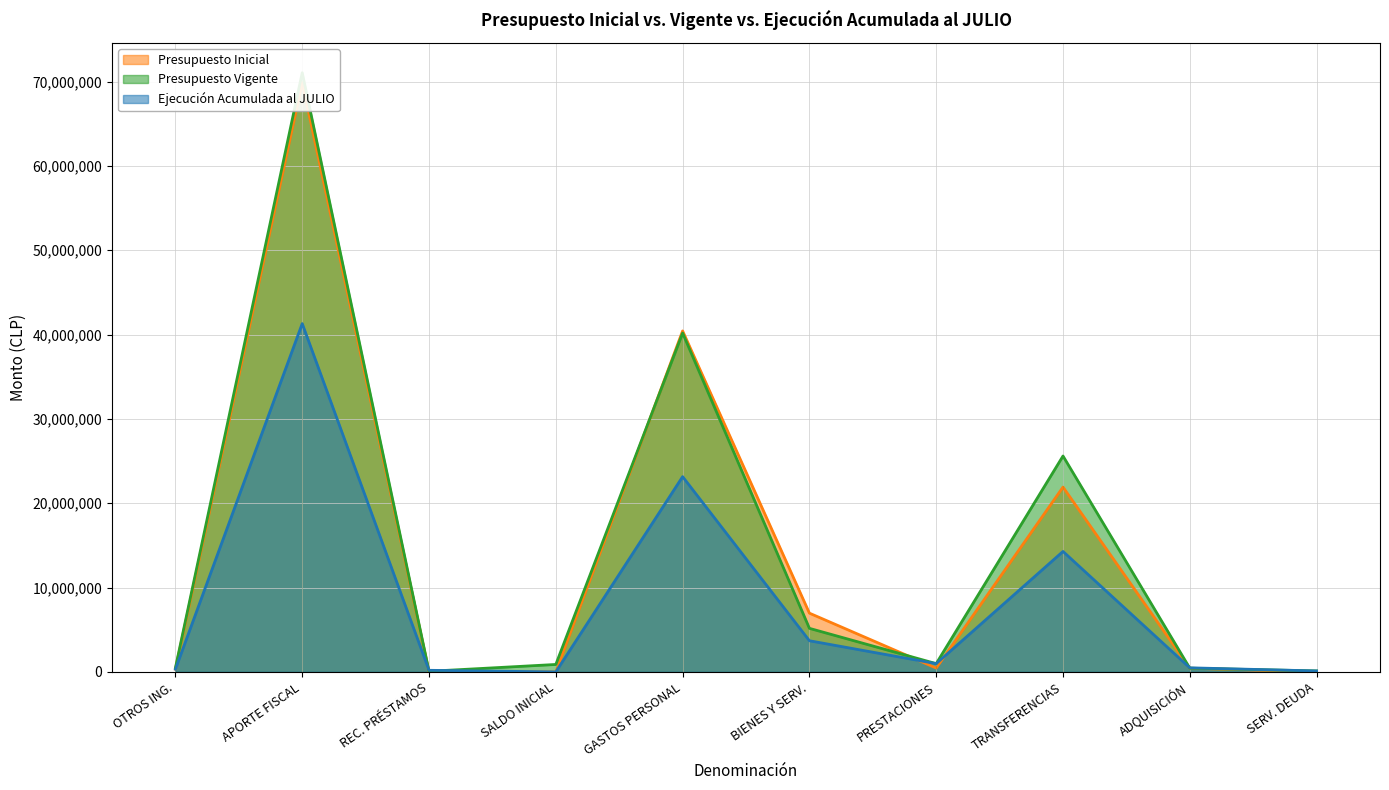

How many interior local peaks does the Presupuesto Vigente series have?

3